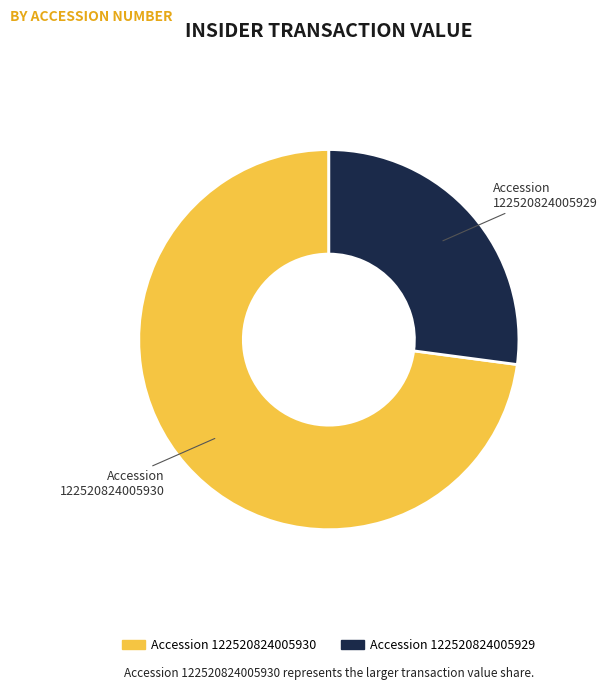

Is there any slice that represents more than half of the pie?

Yes